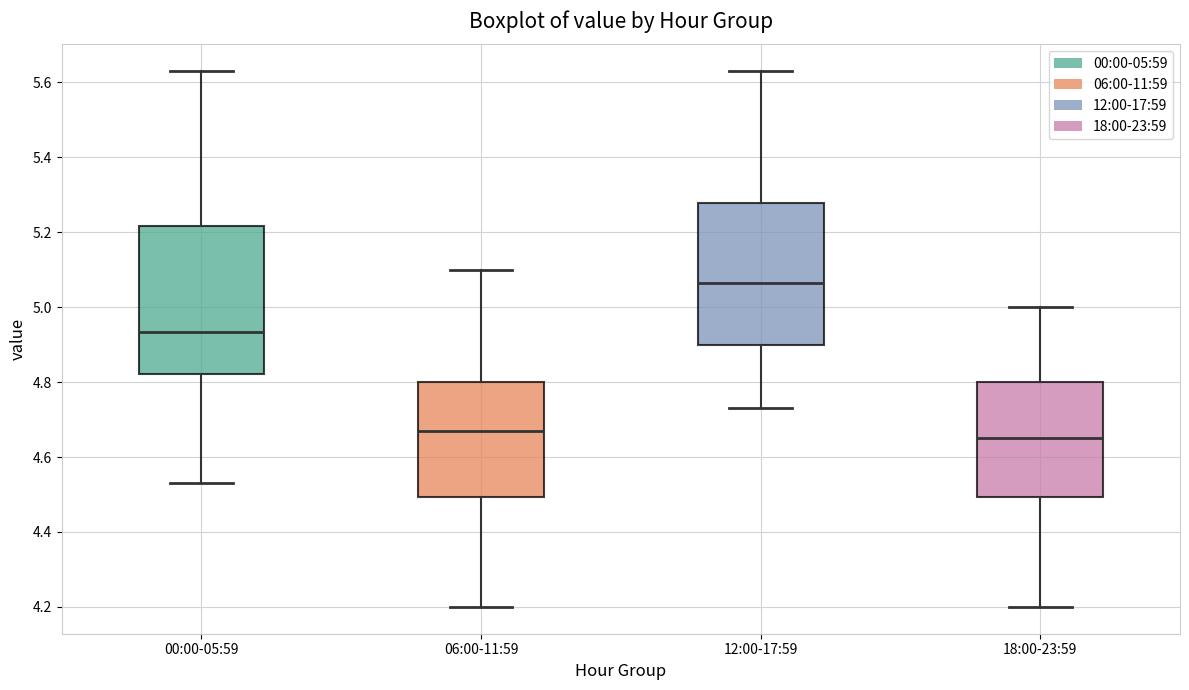

Where is the upper edge of the box for 06:00-11:59 on the y-axis? The values are not printed on the chart, so give them approximately, as read against the axis.

4.80